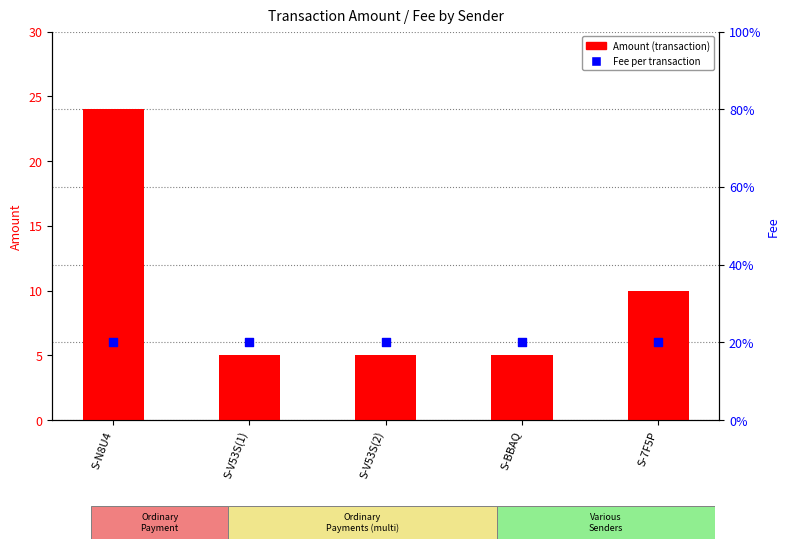

At which category is the sum across all series the highest?

S-N8U4